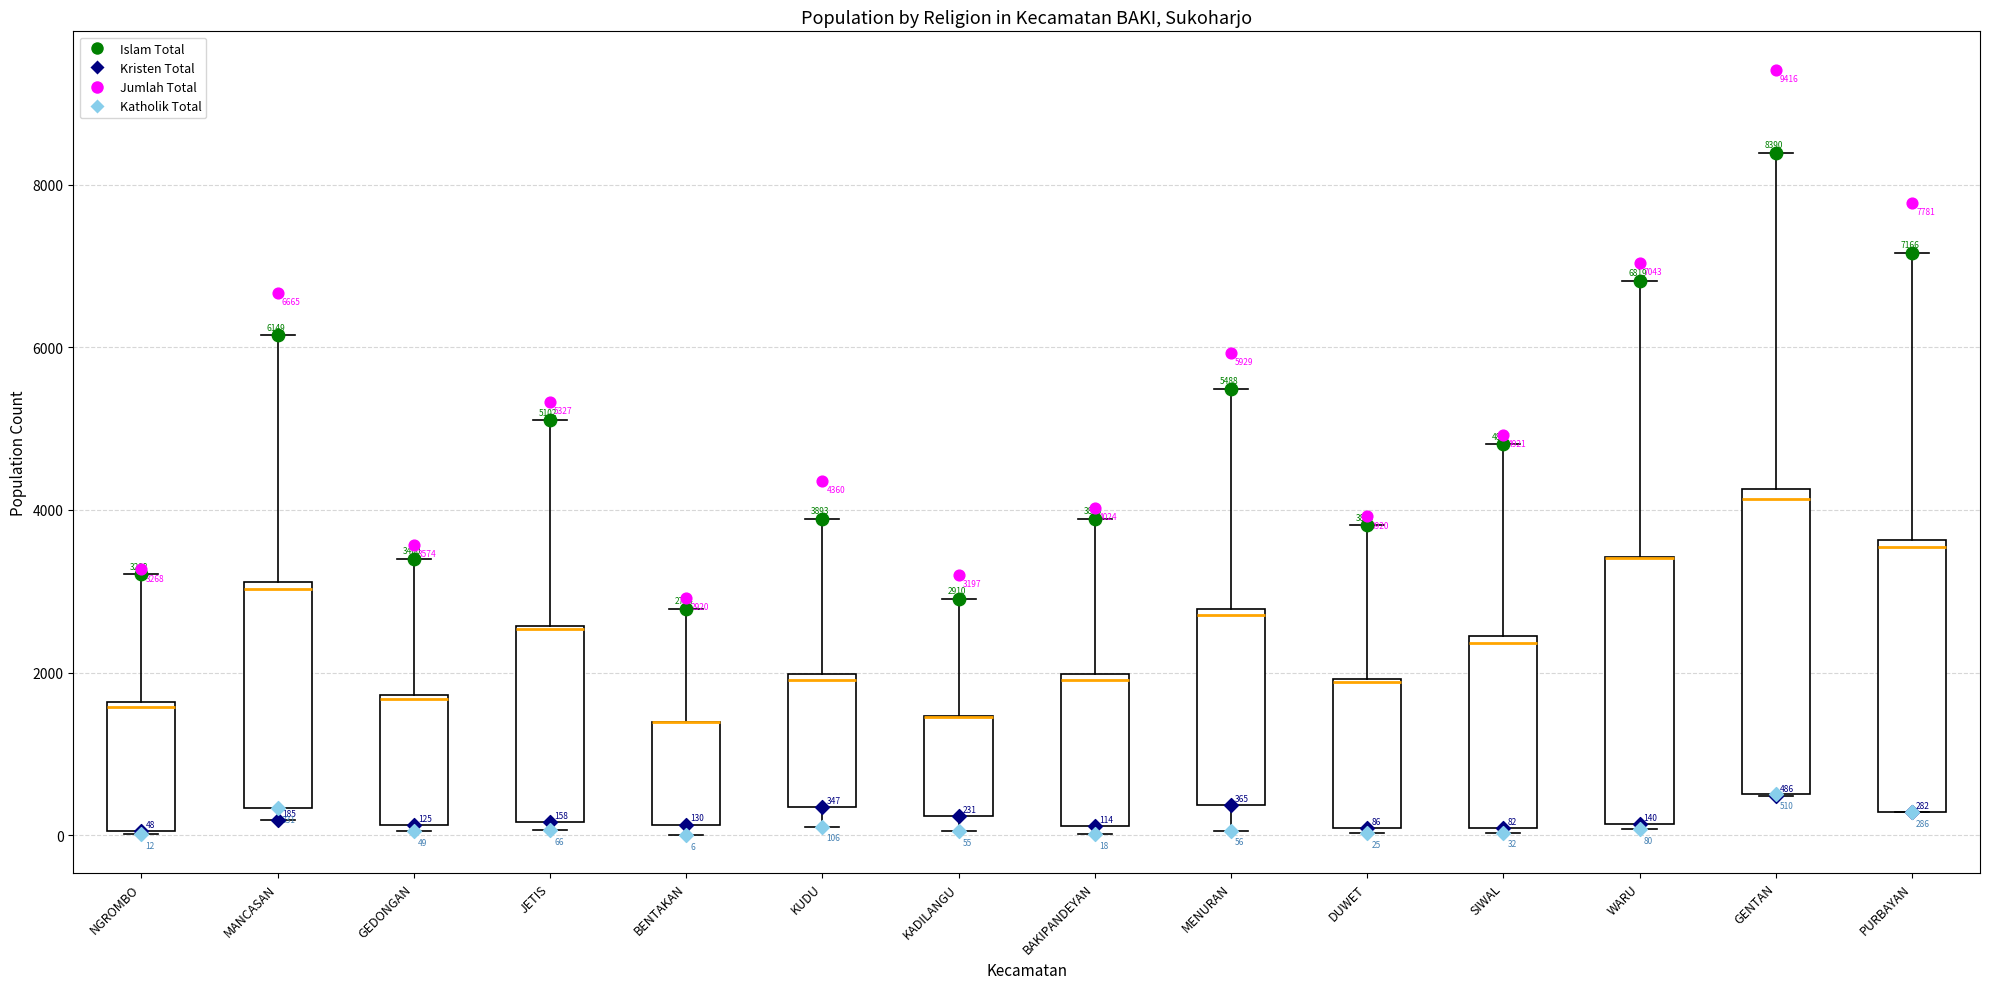

Comparing the boxes themselves (not the whiskers), which one is the tallest?

GENTAN